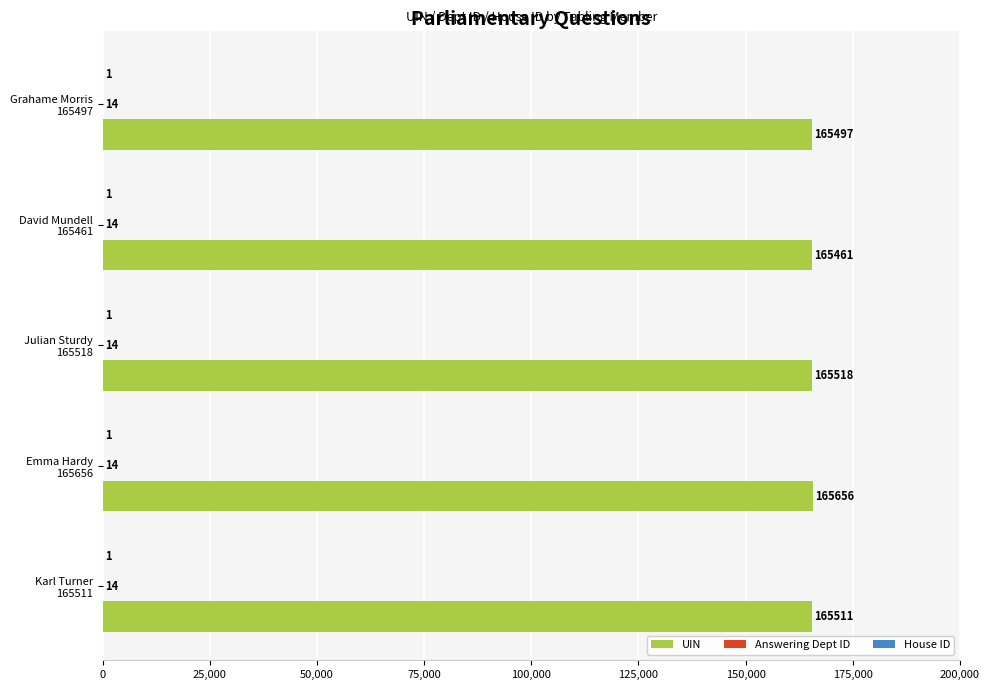

What is the greatest value displayed?

165656